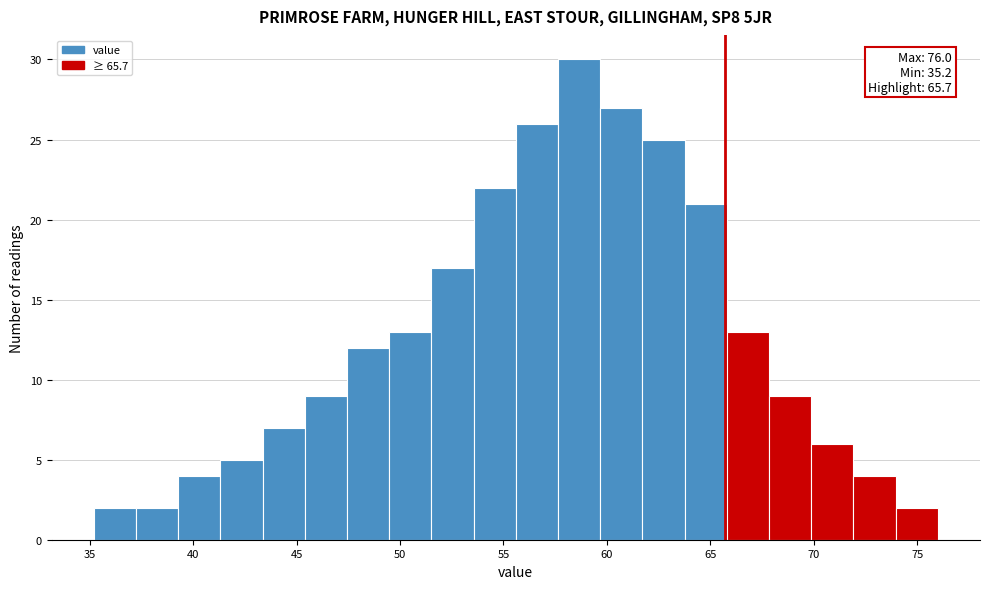

Over which range of the x-axis is the bar tallest?

57.5 to 59.5